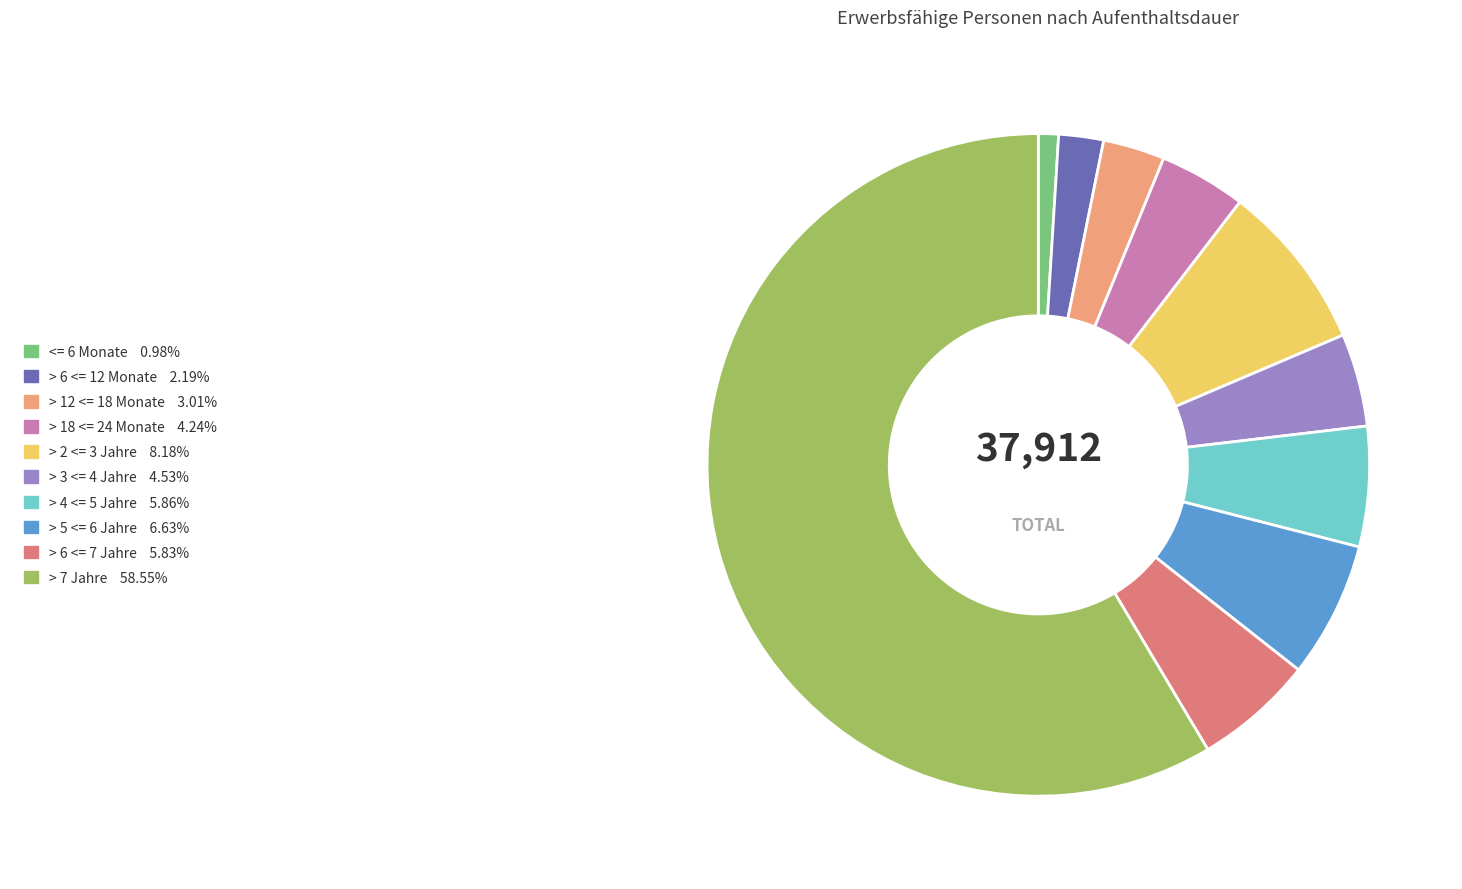

What is the largest slice in the pie chart?

> 7 Jahre